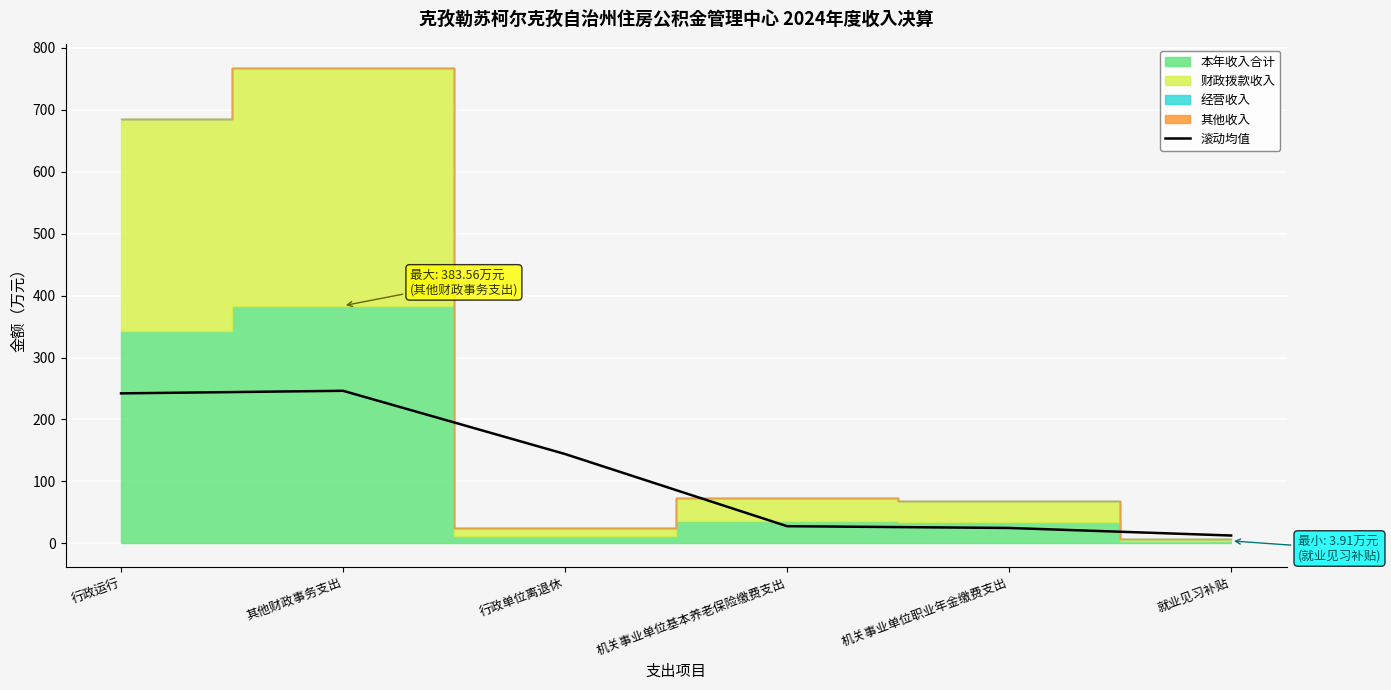

Is it true that 滚动均值 equals 24.8 at 机关事业单位职业年金缴费支出?

True